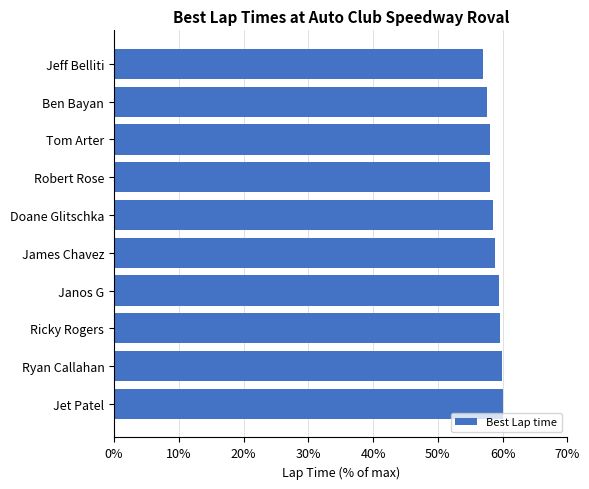

How many categories are shown in the chart?

10